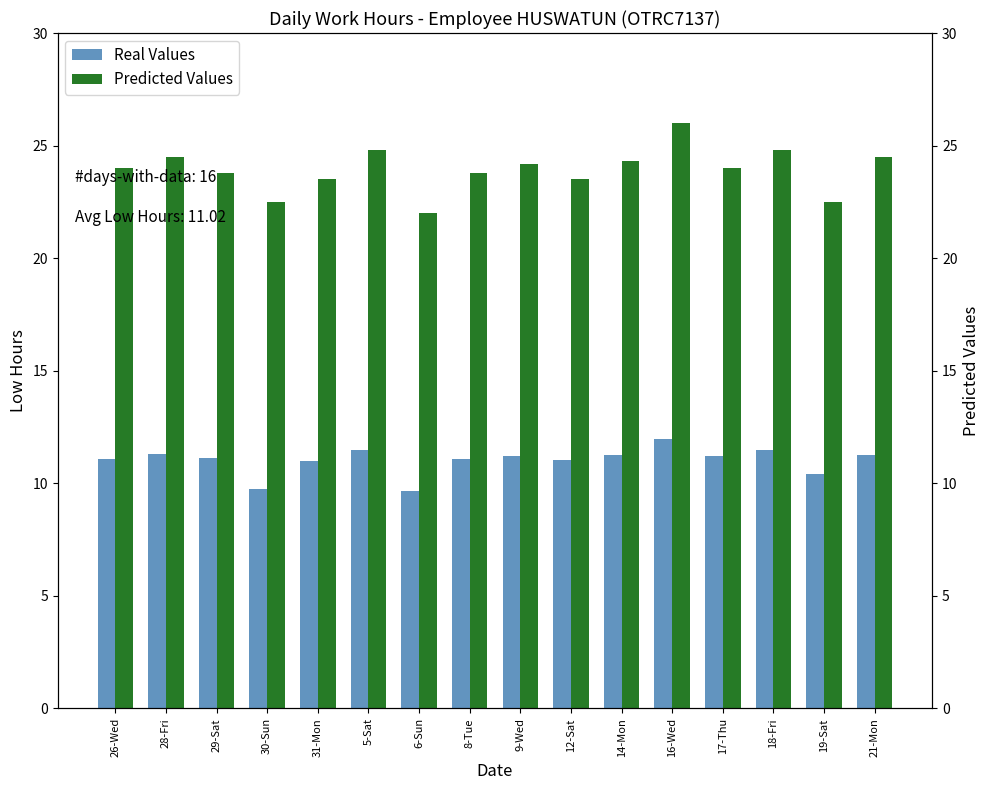

How many data points in Predicted Values are above 24?

7